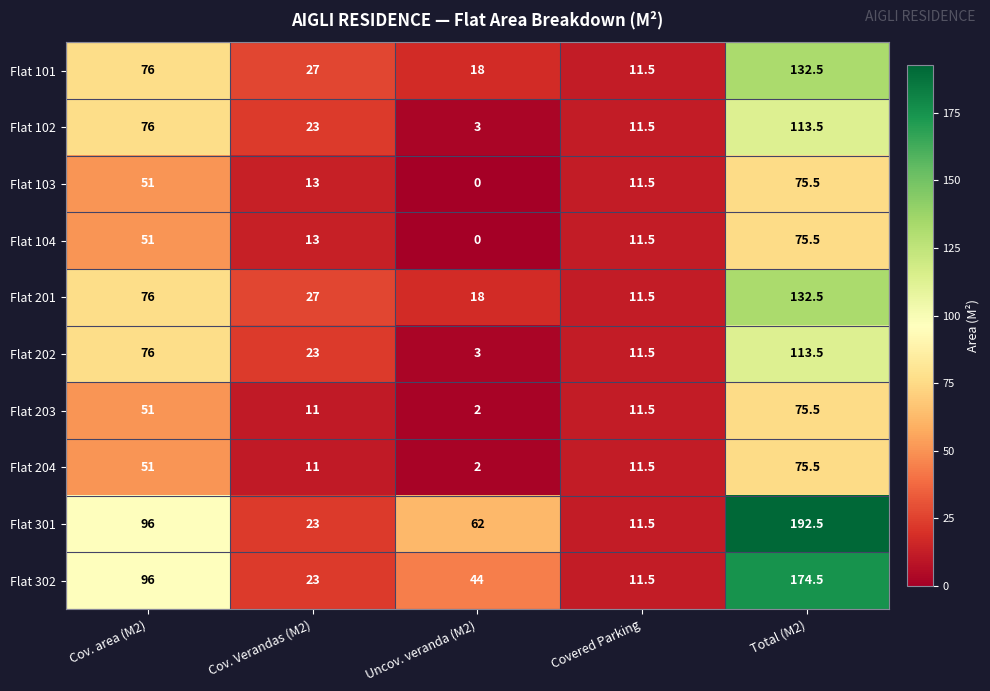

True or false: Flat 103 has a value of 0.0 at Uncov. veranda (M2).

True